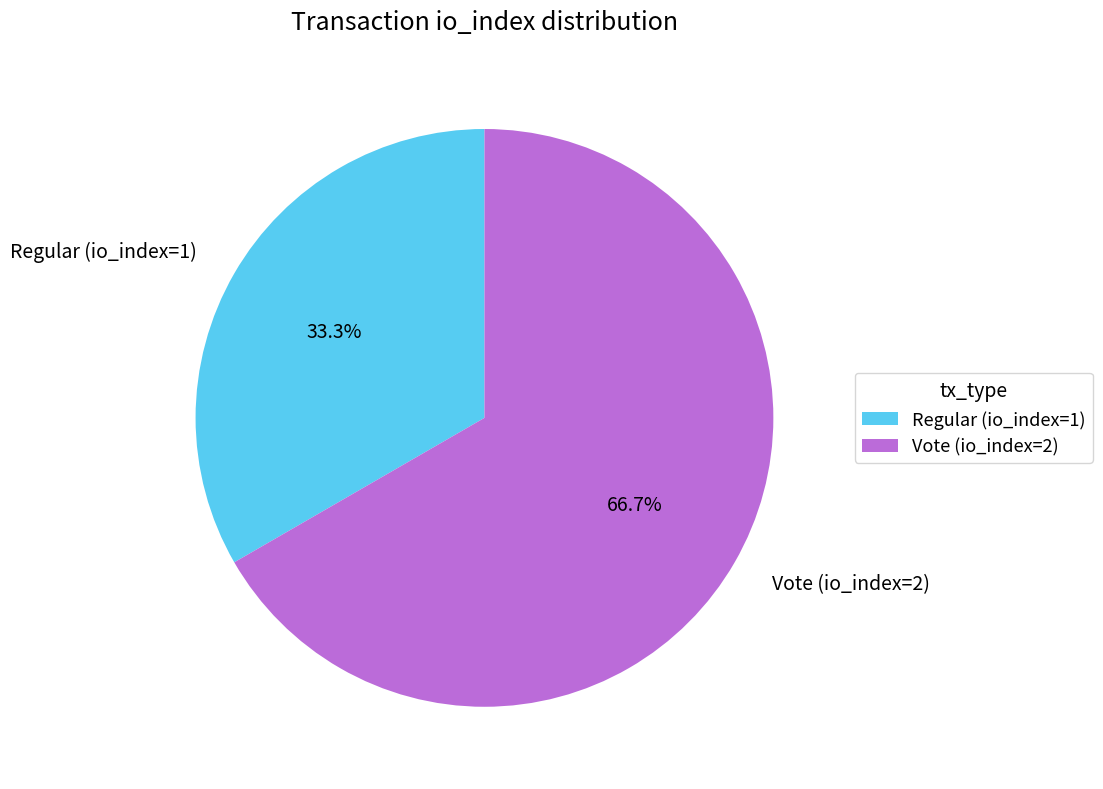

Does Vote (io_index=2) account for over 50% of the chart?

Yes